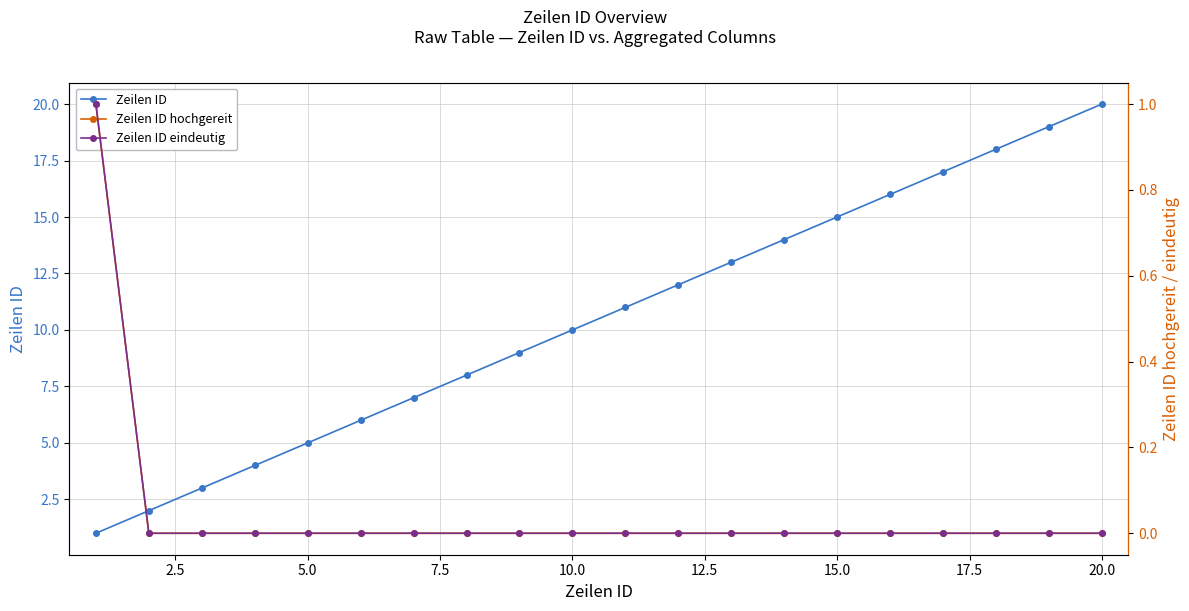

Which series has the widest spread of values?

Zeilen ID